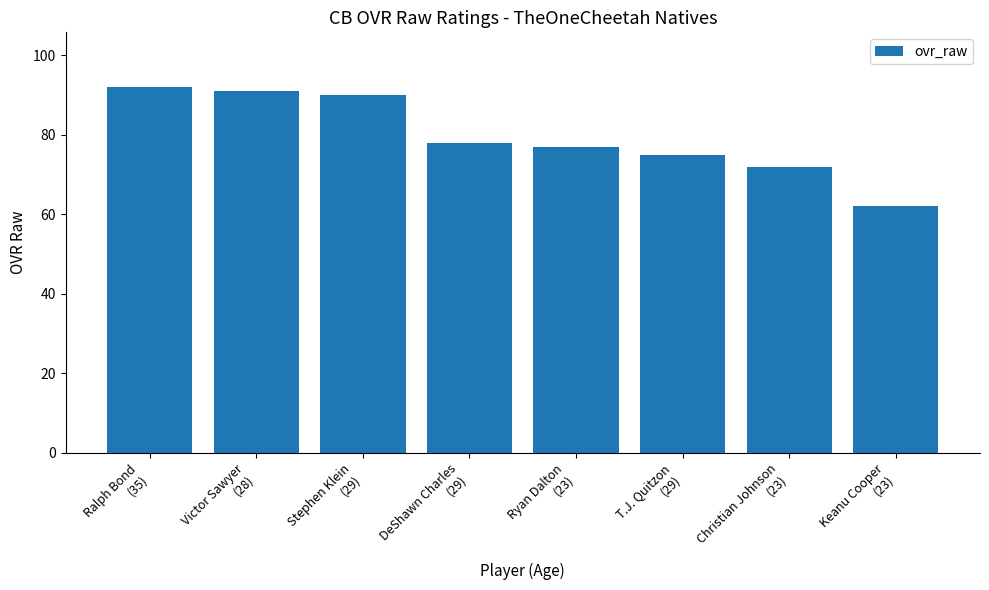

Reading right to left, extract all data points from this chart.

Keanu Cooper
(23)=62	Christian Johnson
(23)=72	T.J. Quitzon
(29)=75	Ryan Dalton
(23)=77	DeShawn Charles
(29)=78	Stephen Klein
(29)=90	Victor Sawyer
(28)=91	Ralph Bond
(35)=92